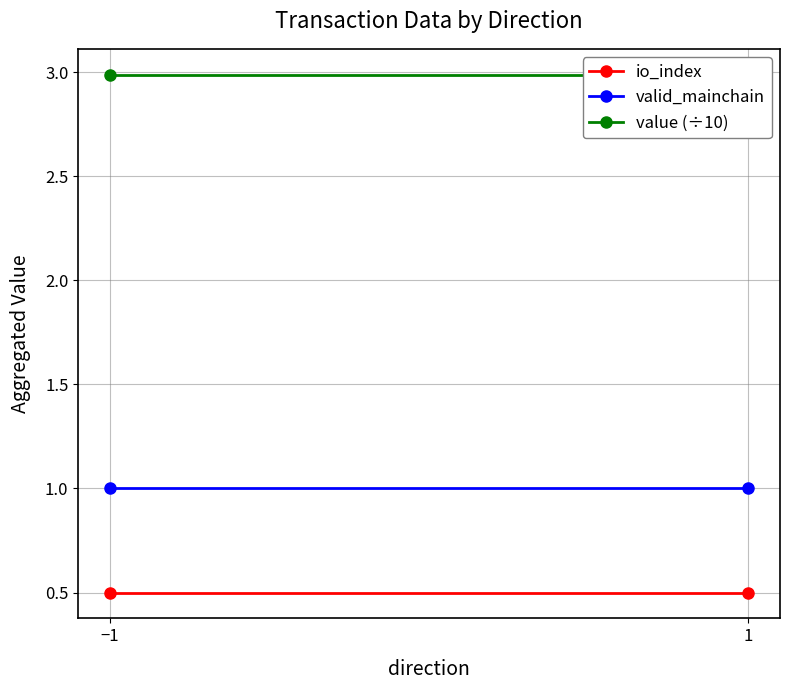

At how many categories does at least one series exceed 2?

2